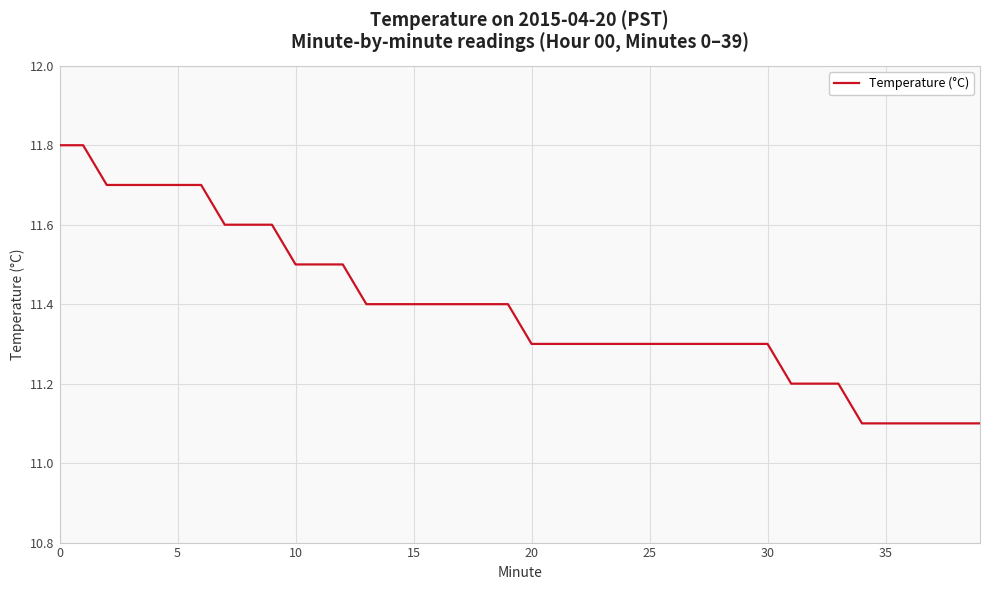

What is the difference between the maximum and minimum values?

0.7